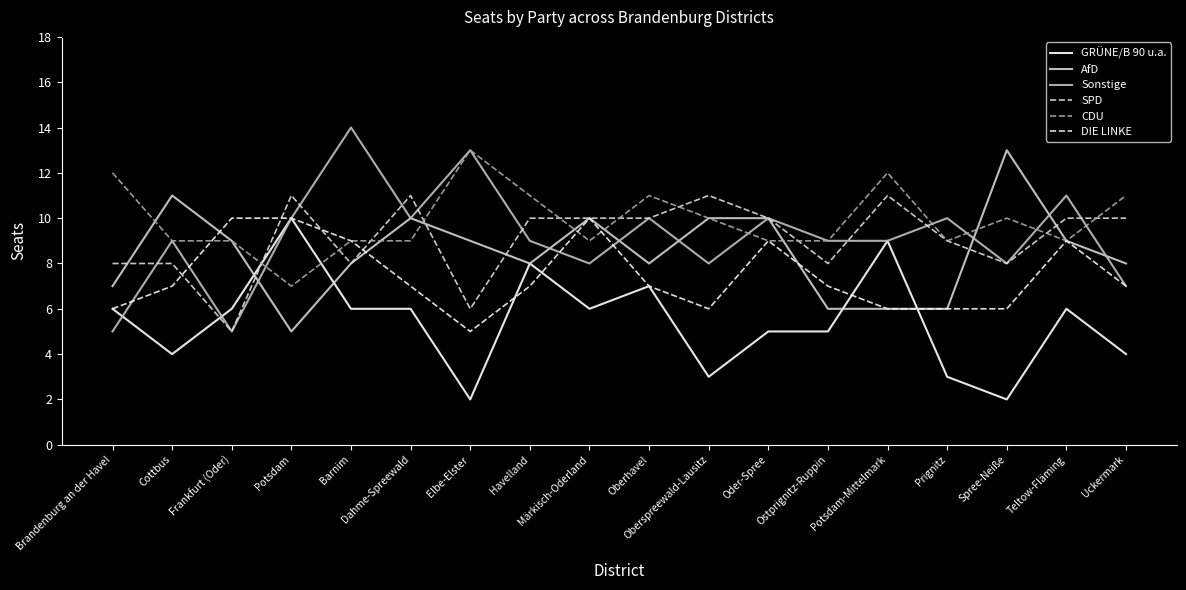

What is the value of the DIE LINKE point at the 10th from the left?

7